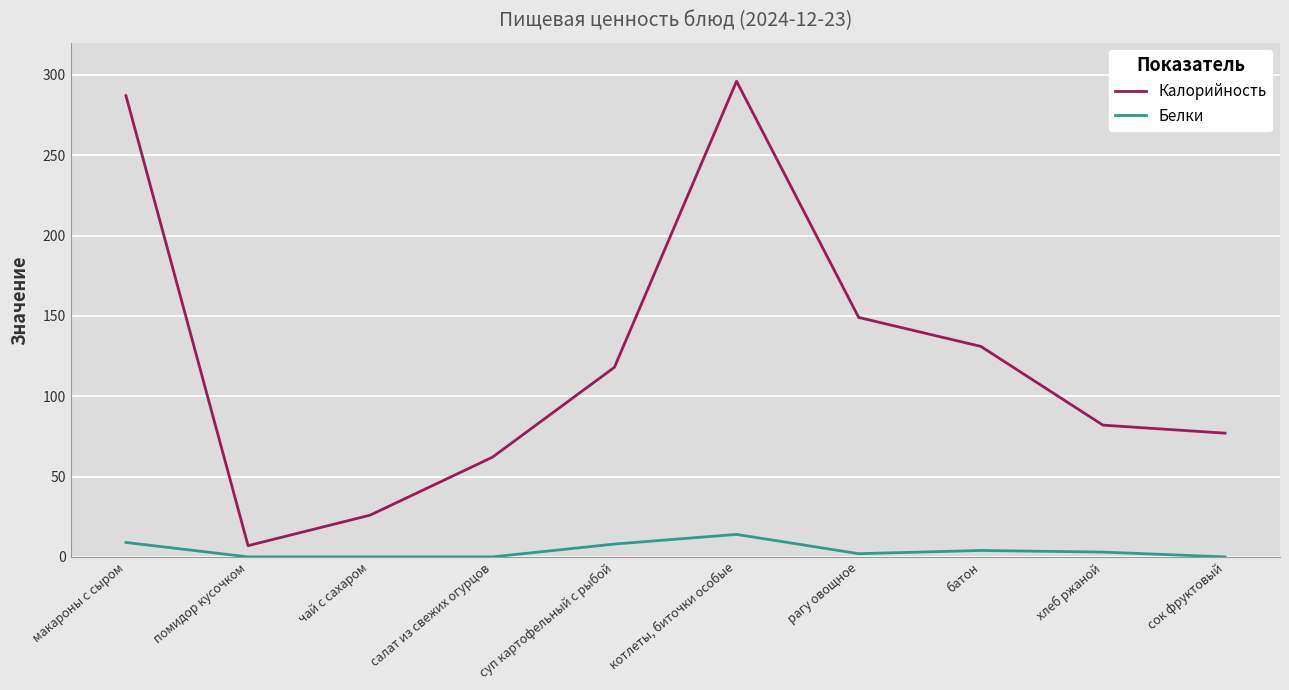

What is the maximum value for Калорийность?

296